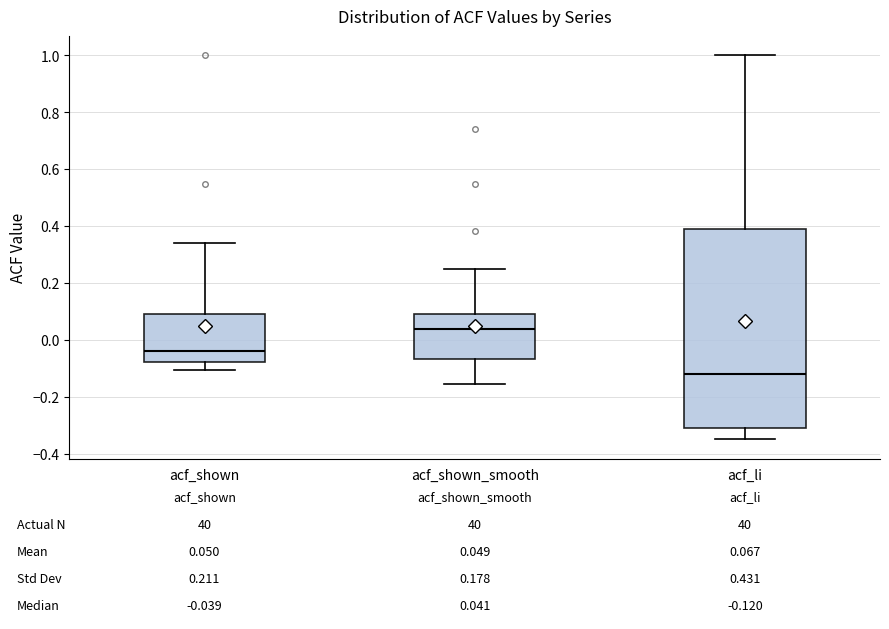

Which box's median line is the highest?

acf_shown_smooth